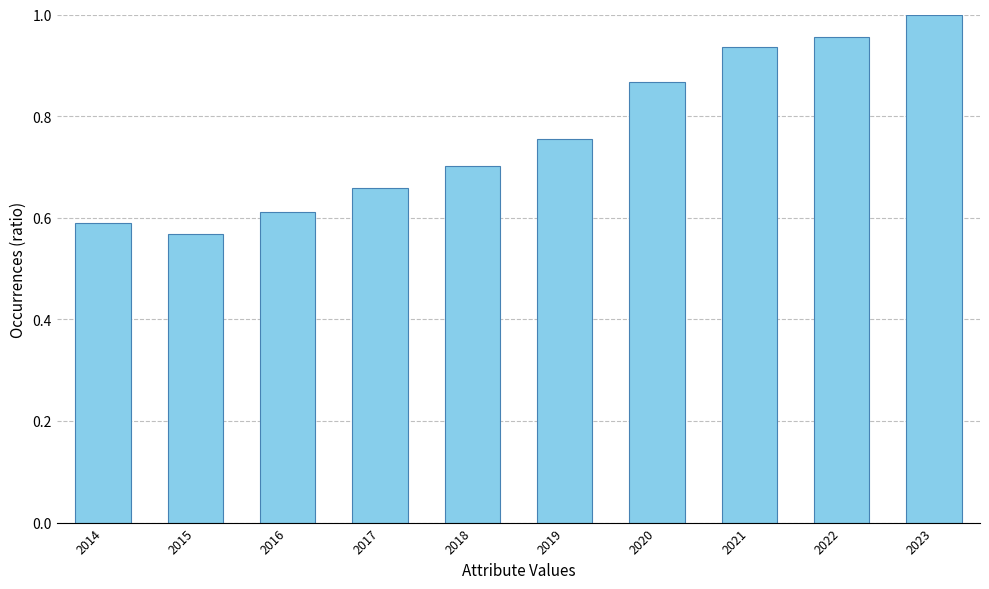

Which category has the highest value across all series?

2023